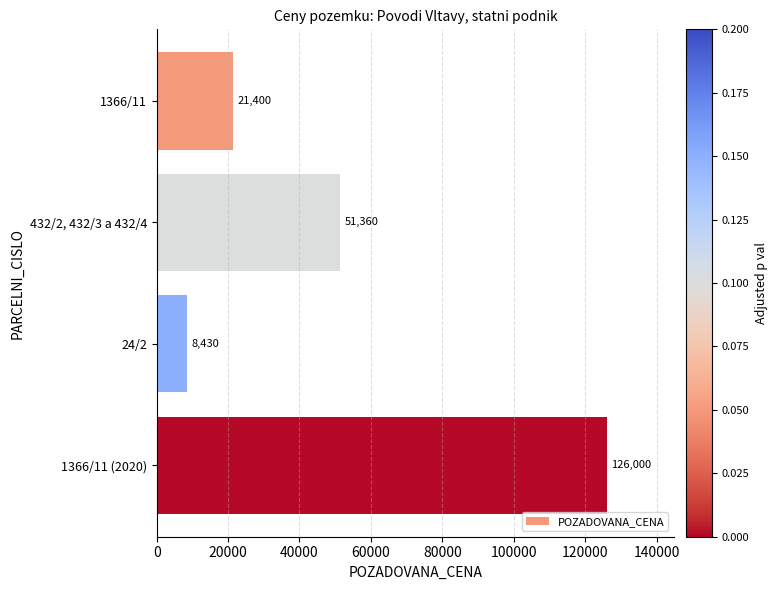

What is the sum of all values?

207190